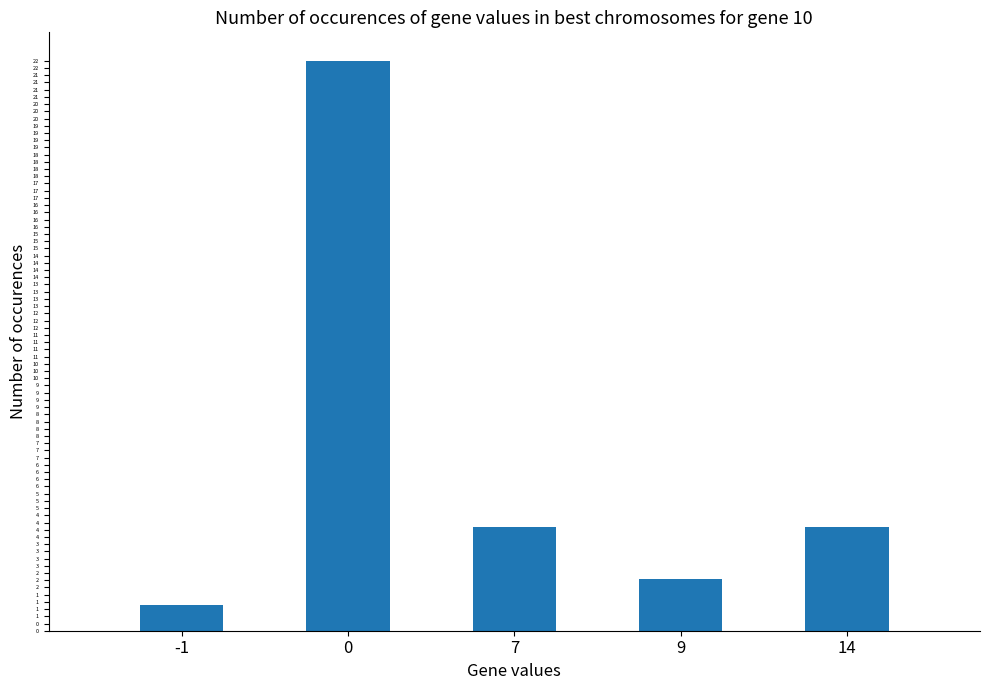

The value at 14 is 5. True or false?

False